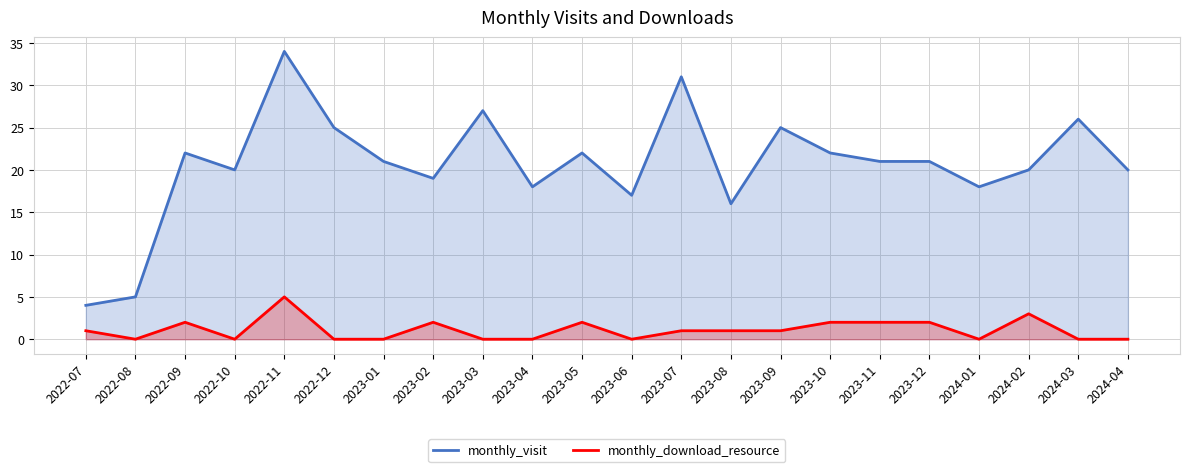

True or false: monthly_visit and monthly_download_resource intersect in this chart.

False